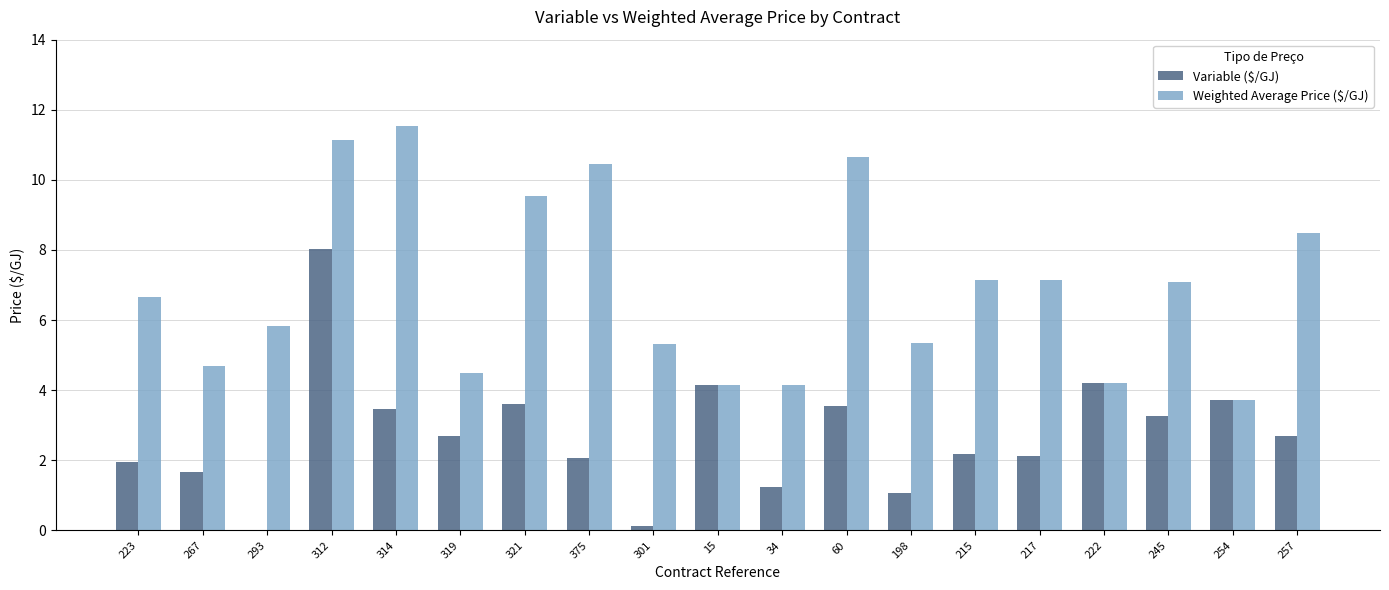

What are all the series names shown in the legend?

Variable ($/GJ), Weighted Average Price ($/GJ)